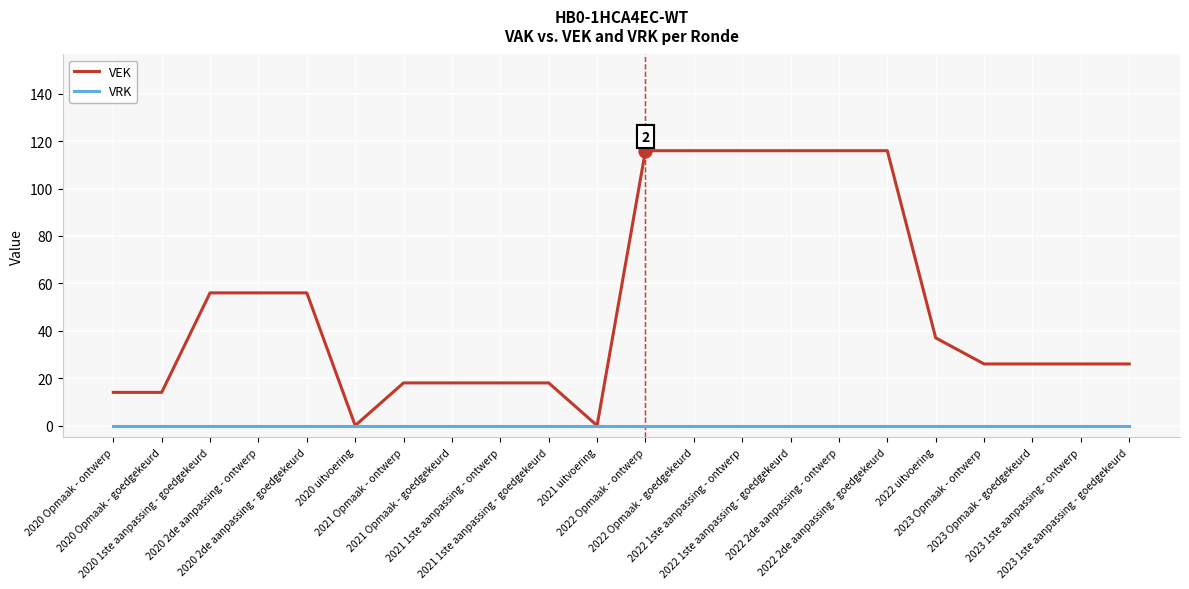

List the series in order of their overall mean, lowest first.

VRK, VEK